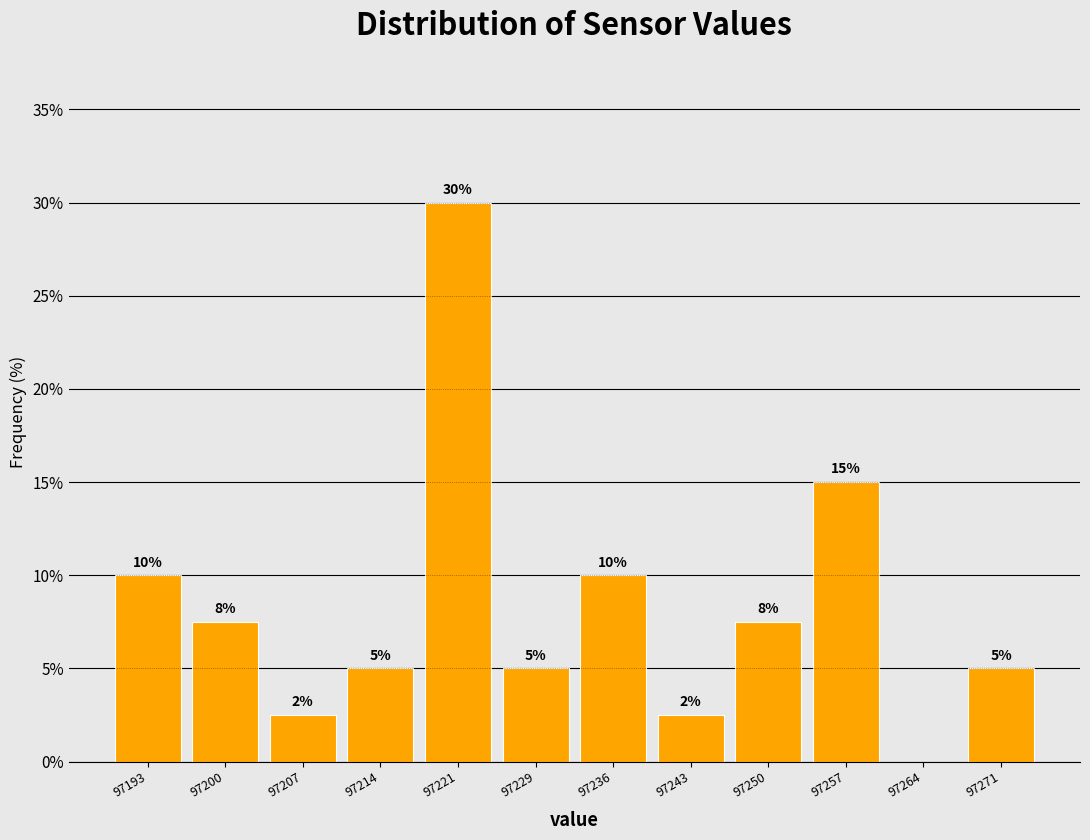

Which range on the x-axis has the tallest bar?

97218 to 97225